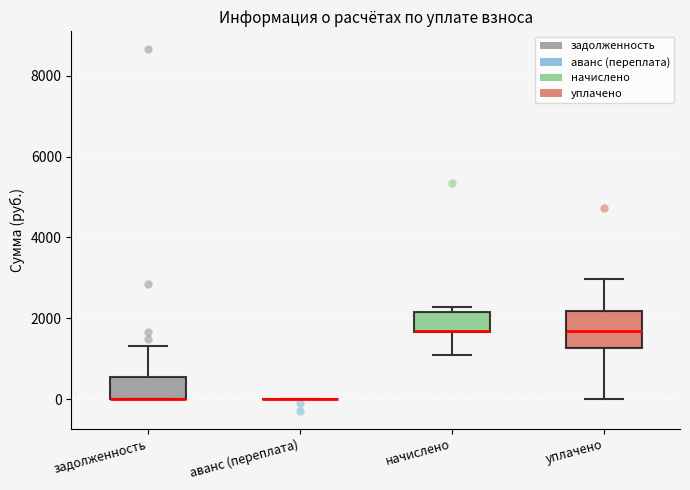

Where is the upper edge of the box for начислено on the y-axis? The values are not printed on the chart, so give them approximately, as read against the axis.

2200